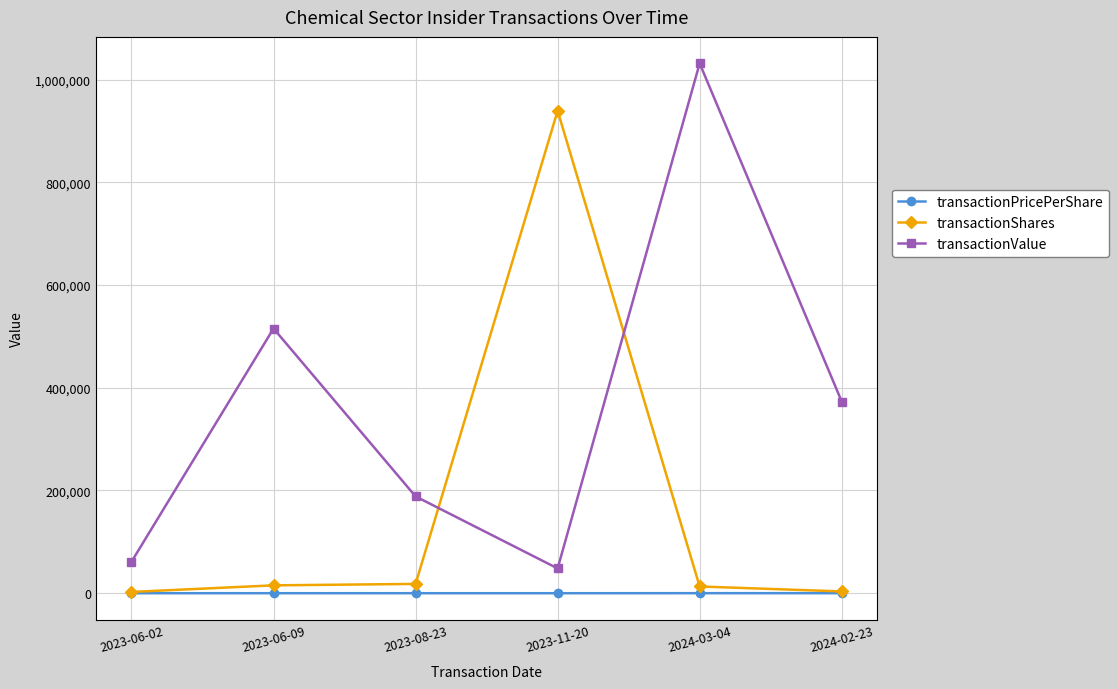

Does the chart have visible grid lines?

Yes